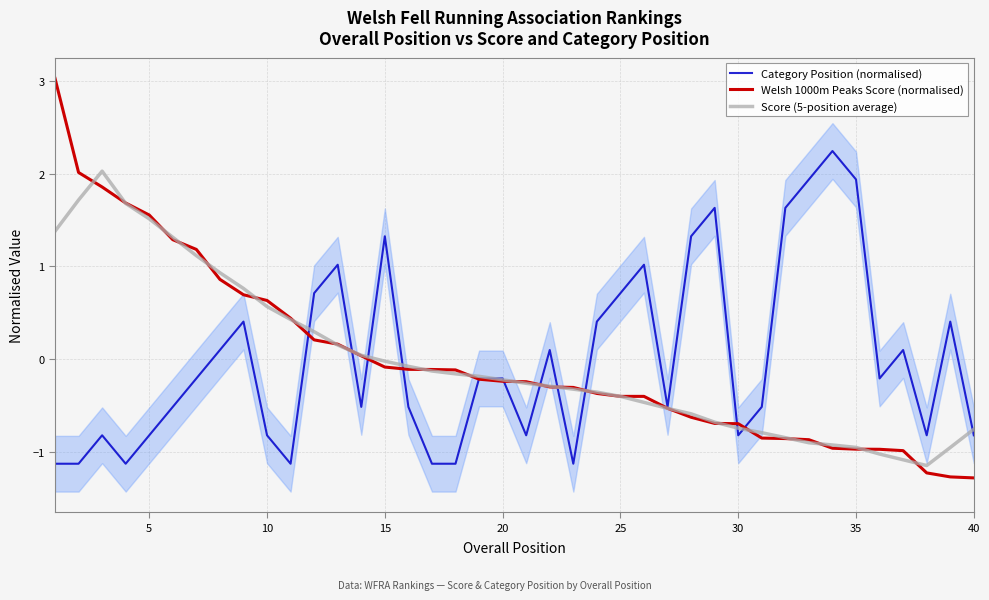

How many values in Welsh 1000m Peaks Score (normalised) are below zero?

26